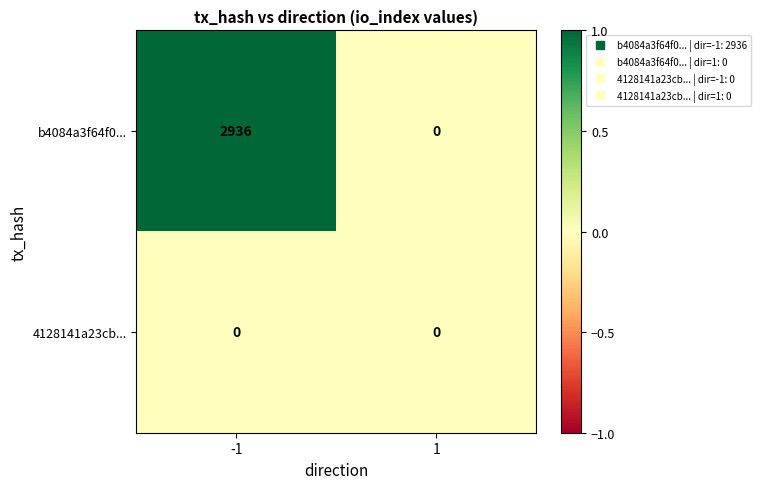

How many categories are shown in the chart?

2